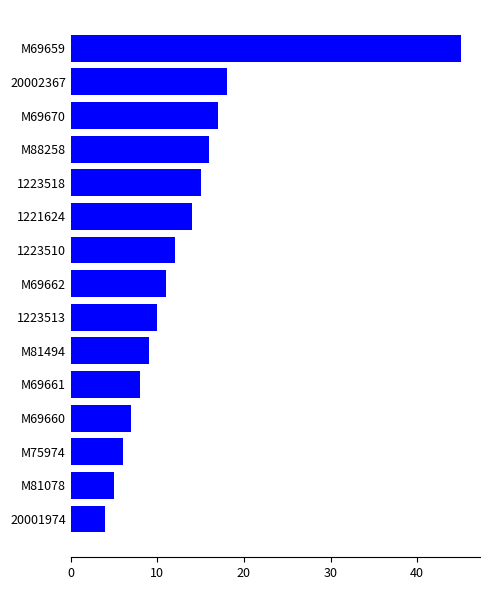

Is it true that the value at M69661 is 8?

True